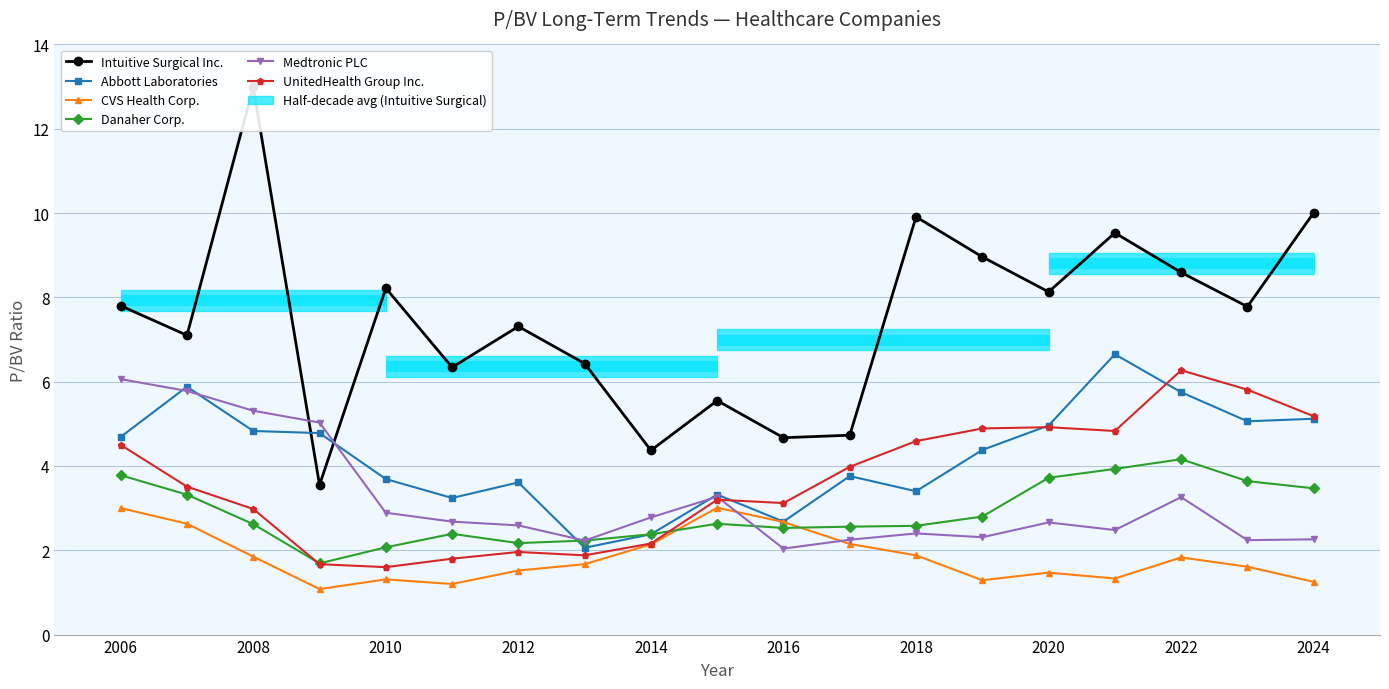

What is the average value of the Danaher Corp. series?

2.9